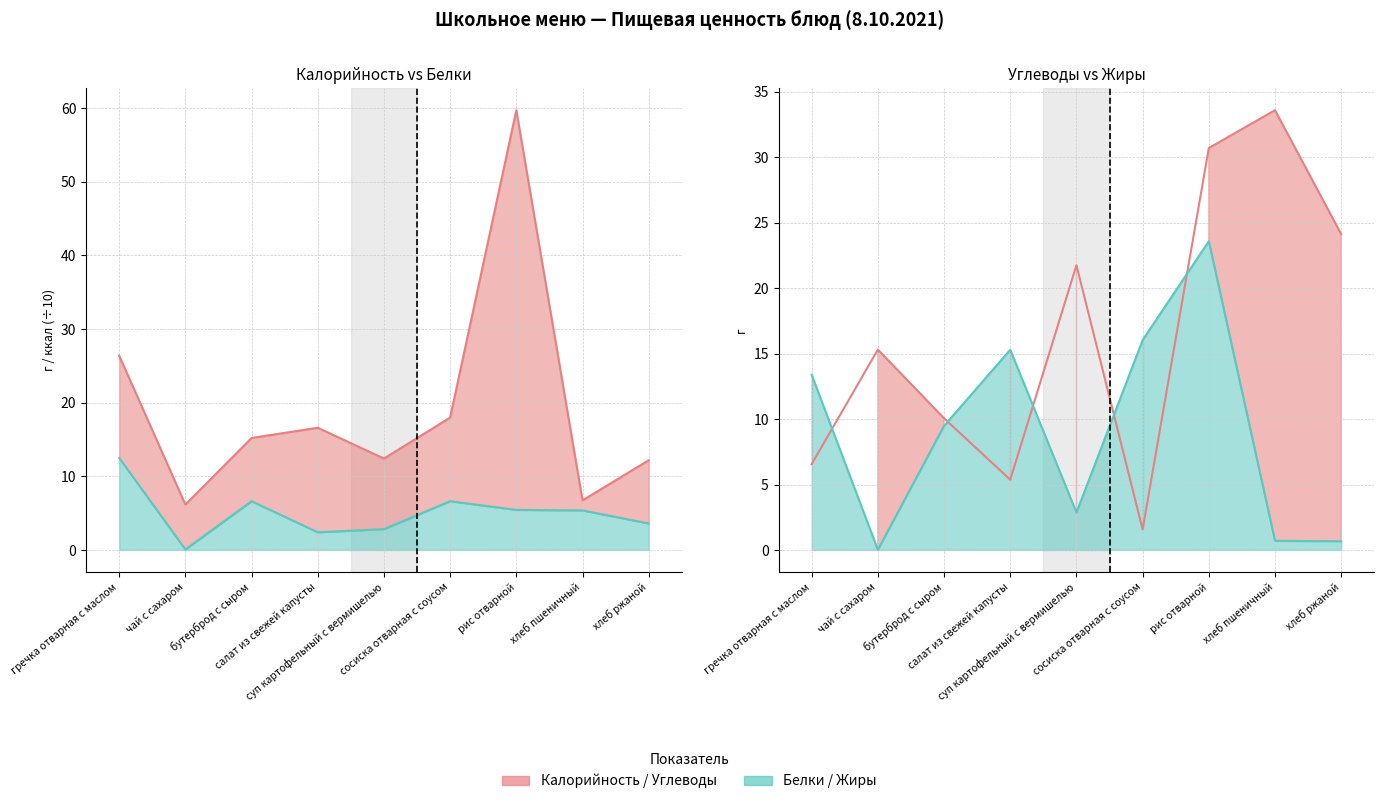

At гречка отварная с маслом, list the series in order from smallest to largest.

Углеводы, Белки, Жиры, Калорийность